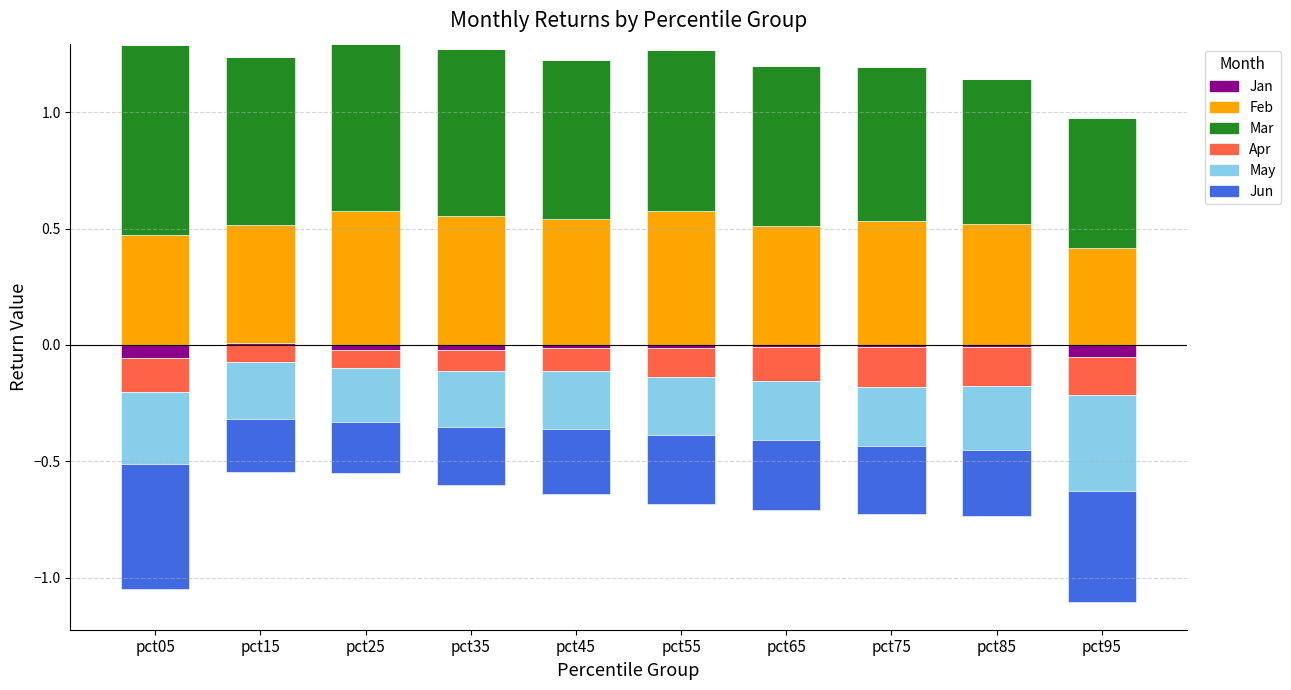

True or false: Feb has a value of 0.8 at pct45.

False